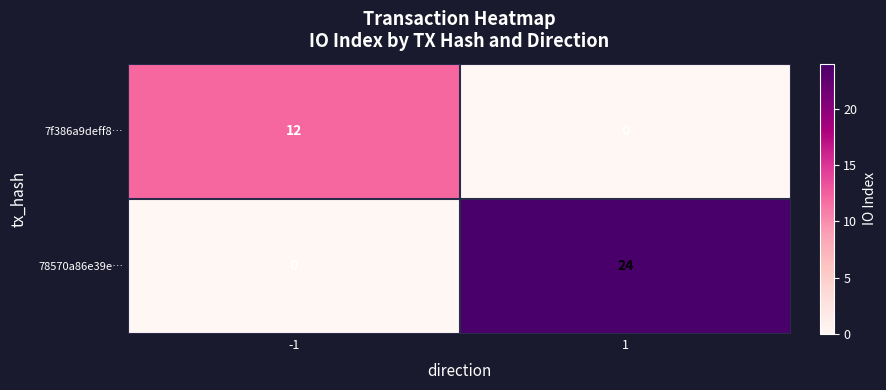

What is the total value across all series at -1?

12